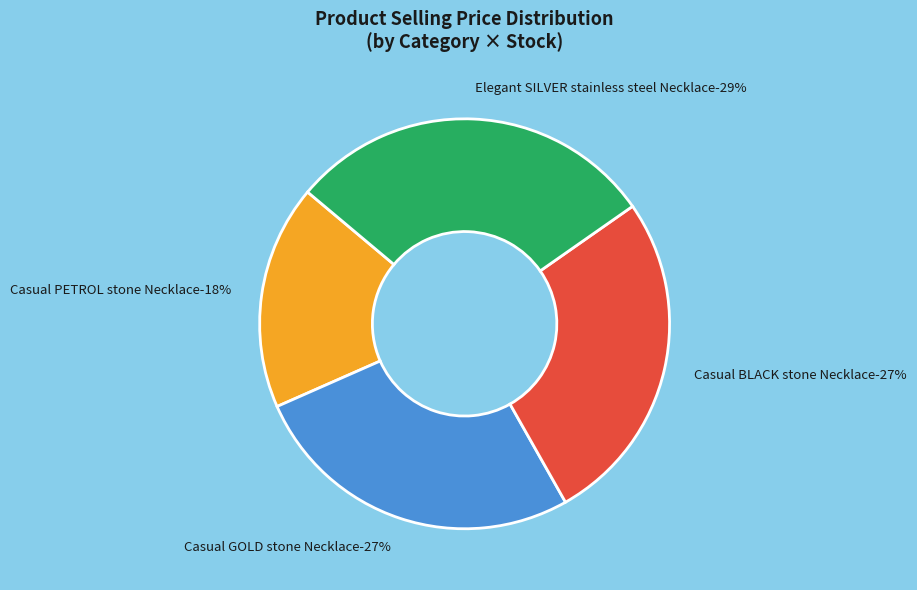

Is Casual BLACK stone Necklace the majority of the pie?

No